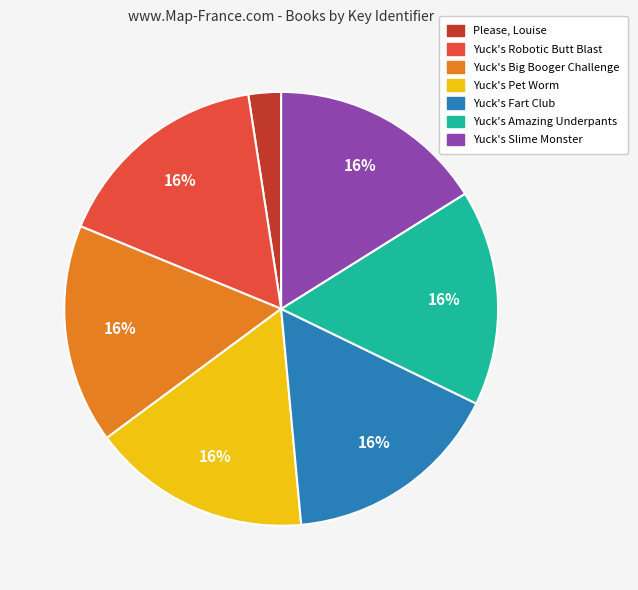

Count the number of slices in the pie.

7